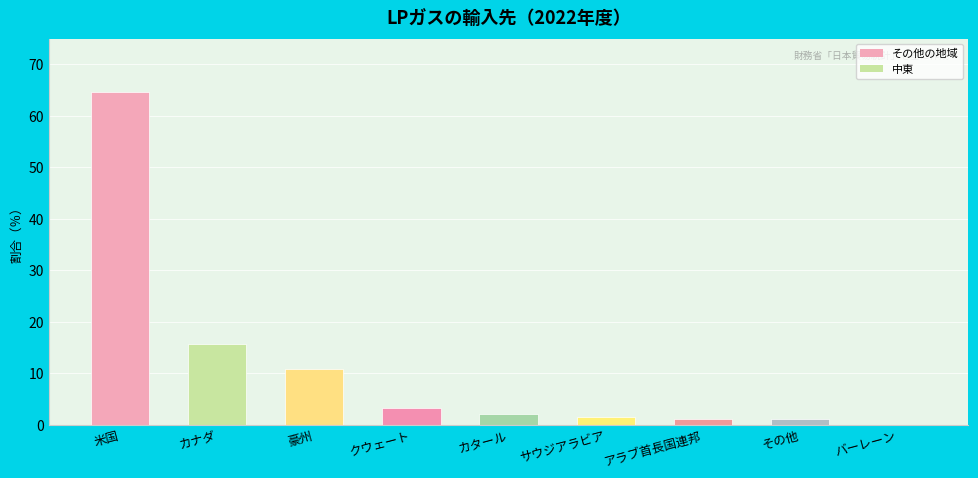

What is the sum of the values at サウジアラビア and バーレーン?

1.5